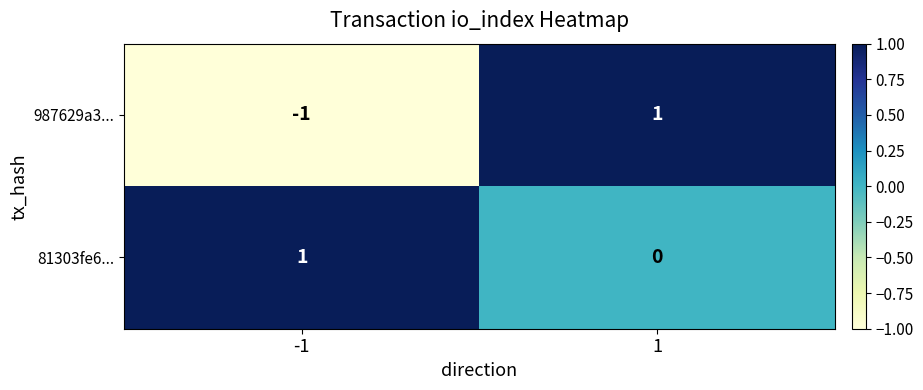

Between -1 and 1, which series saw the biggest shift?

987629a3...